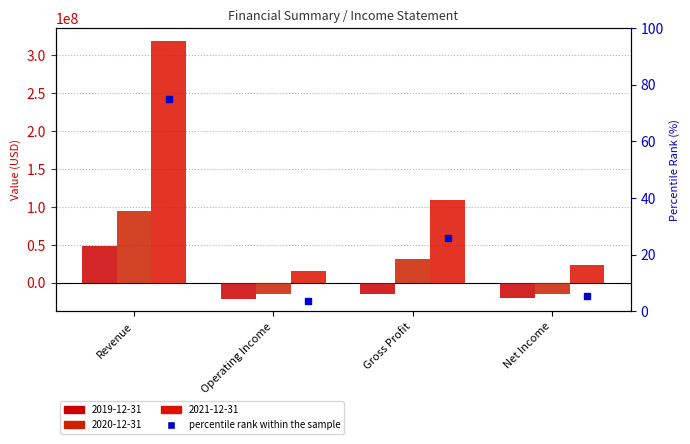

What is the label of the 2nd bar from the left?

Operating Income